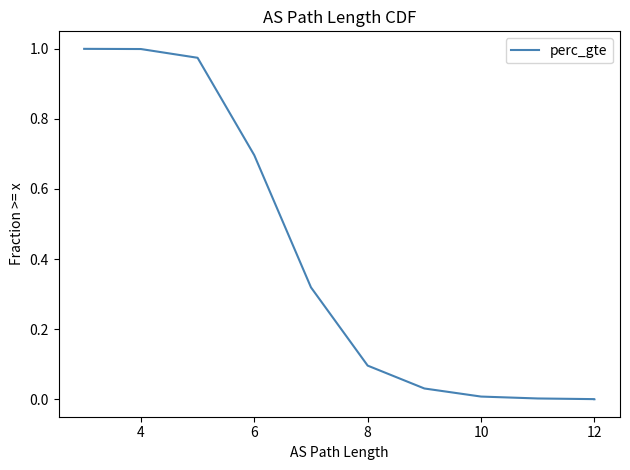

How many values are above zero?

10